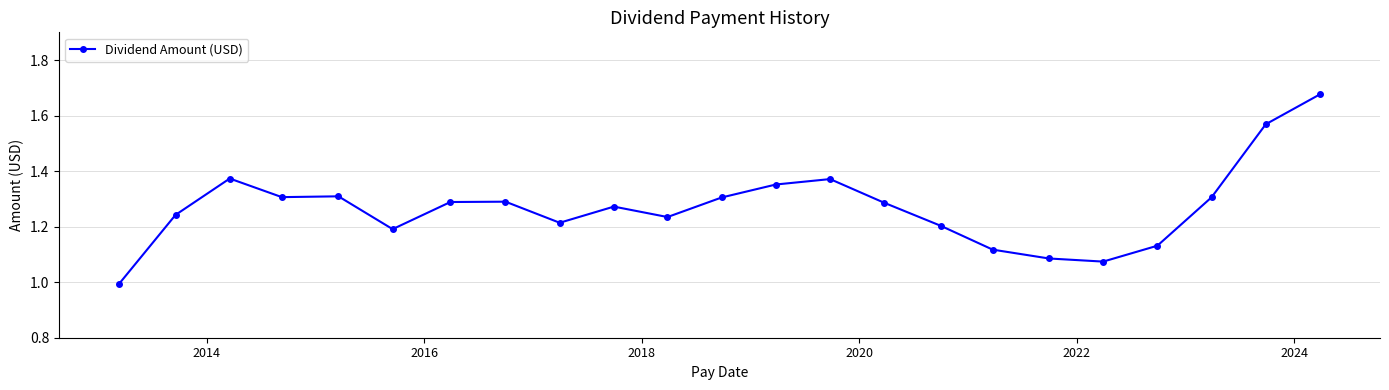

What is the sum of all values?

29.2